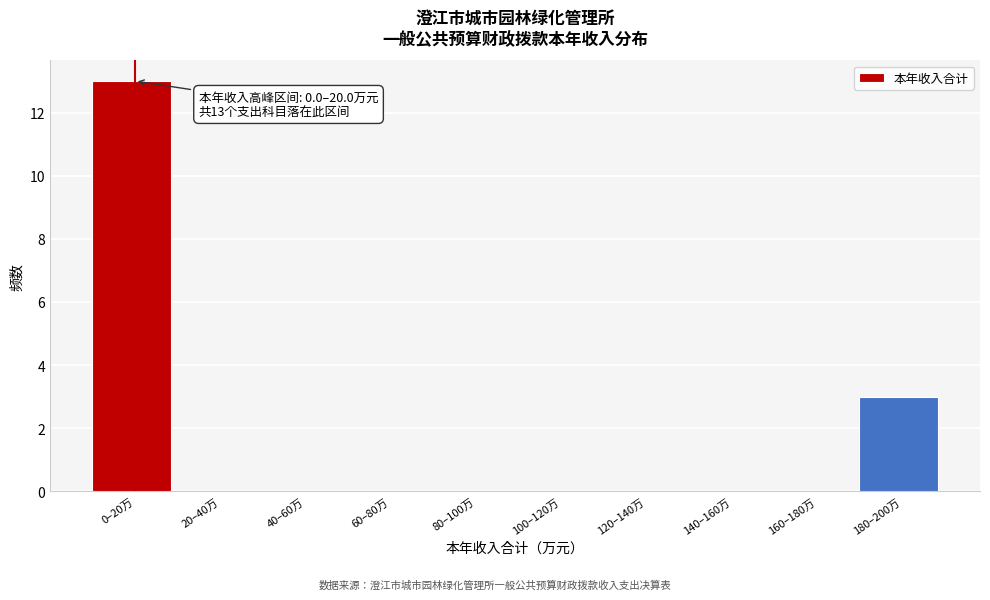

Reading left to right, what are all the values shown in this chart?

0–20万=13	20–40万=0	40–60万=0	60–80万=0	80–100万=0	100–120万=0	120–140万=0	140–160万=0	160–180万=0	180–200万=3